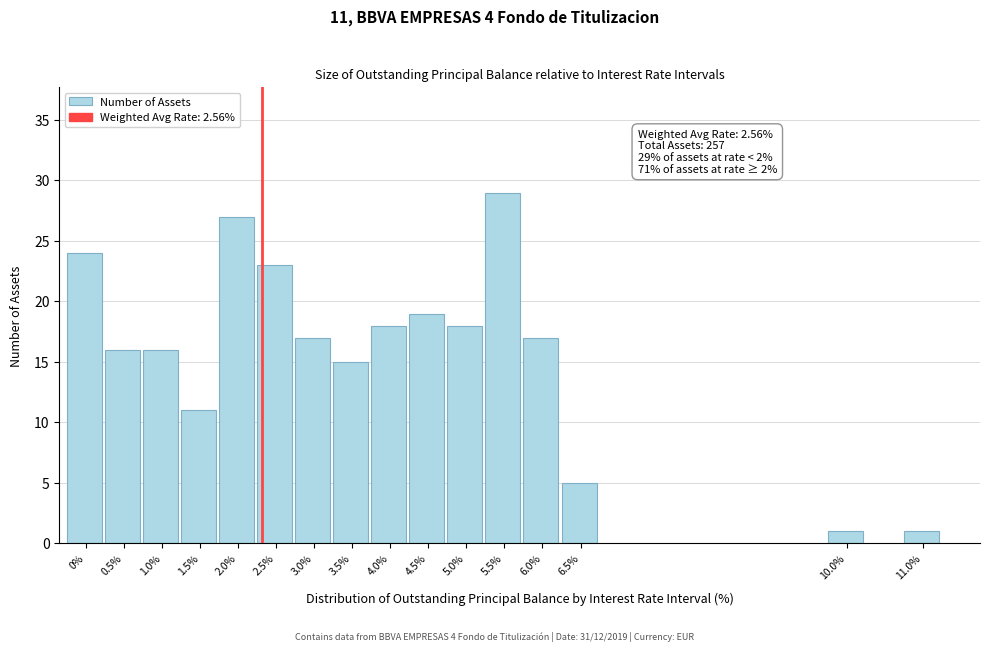

Reading right to left, transcribe all the data shown in this chart.

1	1	5	17	29	18	19	18	15	17	23	27	11	16	16	24